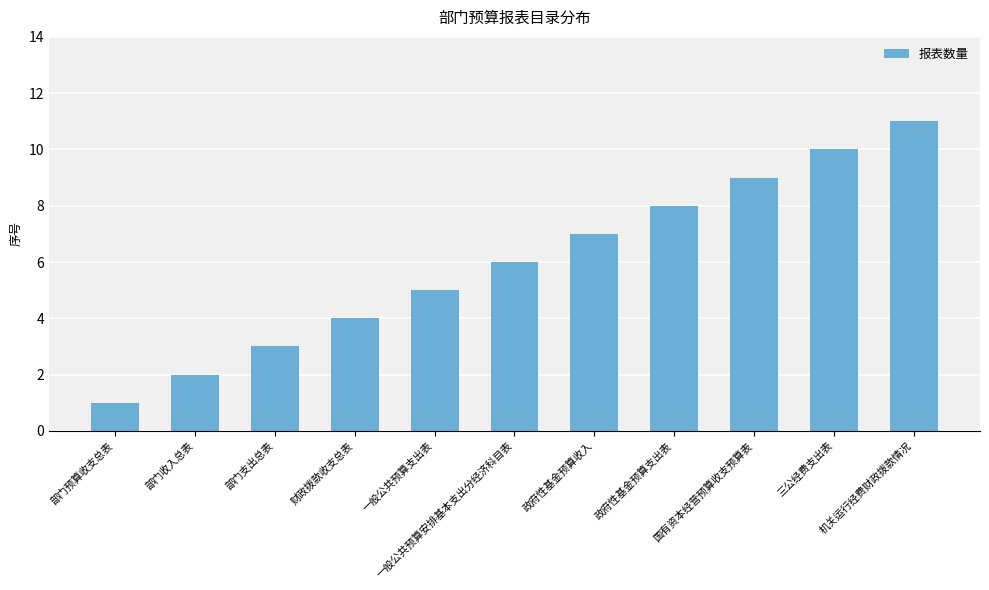

Rank the categories by value from lowest to highest.

部门预算收支总表, 部门收入总表, 部门支出总表, 财政拨款收支总表, 一般公共预算支出表, 一般公共预算安排基本支出分经济科目表, 政府性基金预算收入, 政府性基金预算支出表, 国有资本经营预算收支预算表, 三公经费支出表, 机关运行经费财政拨款情况